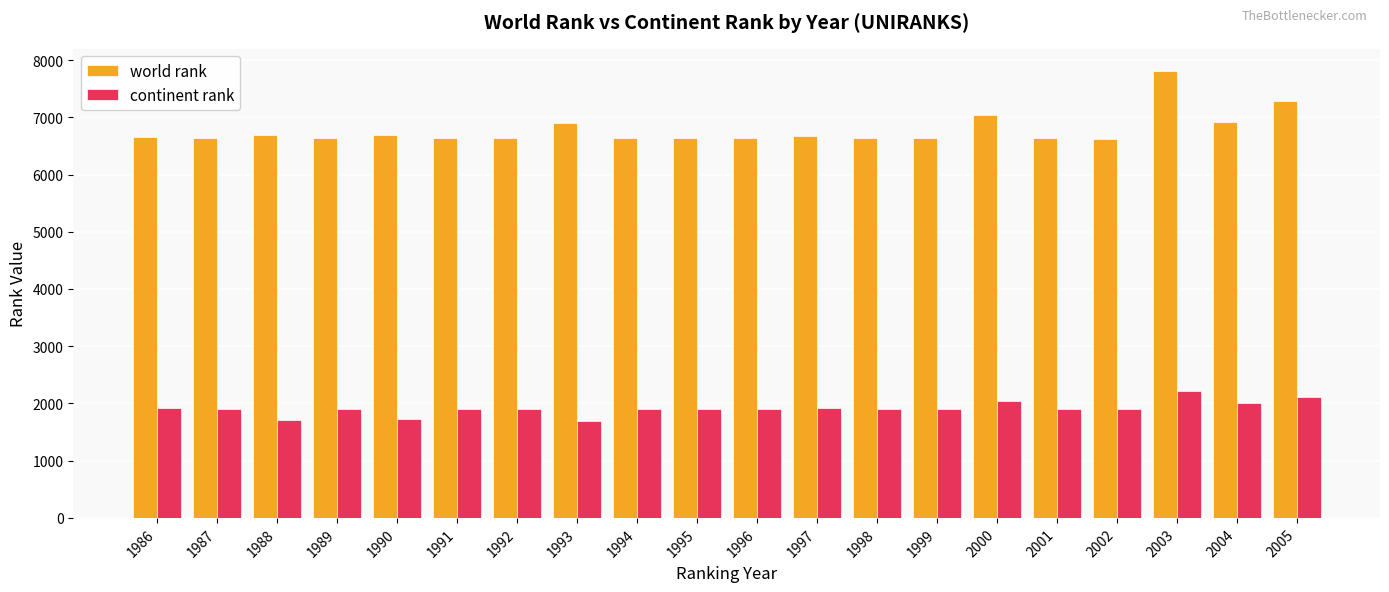

At which label does world rank first exceed 6636?

1986